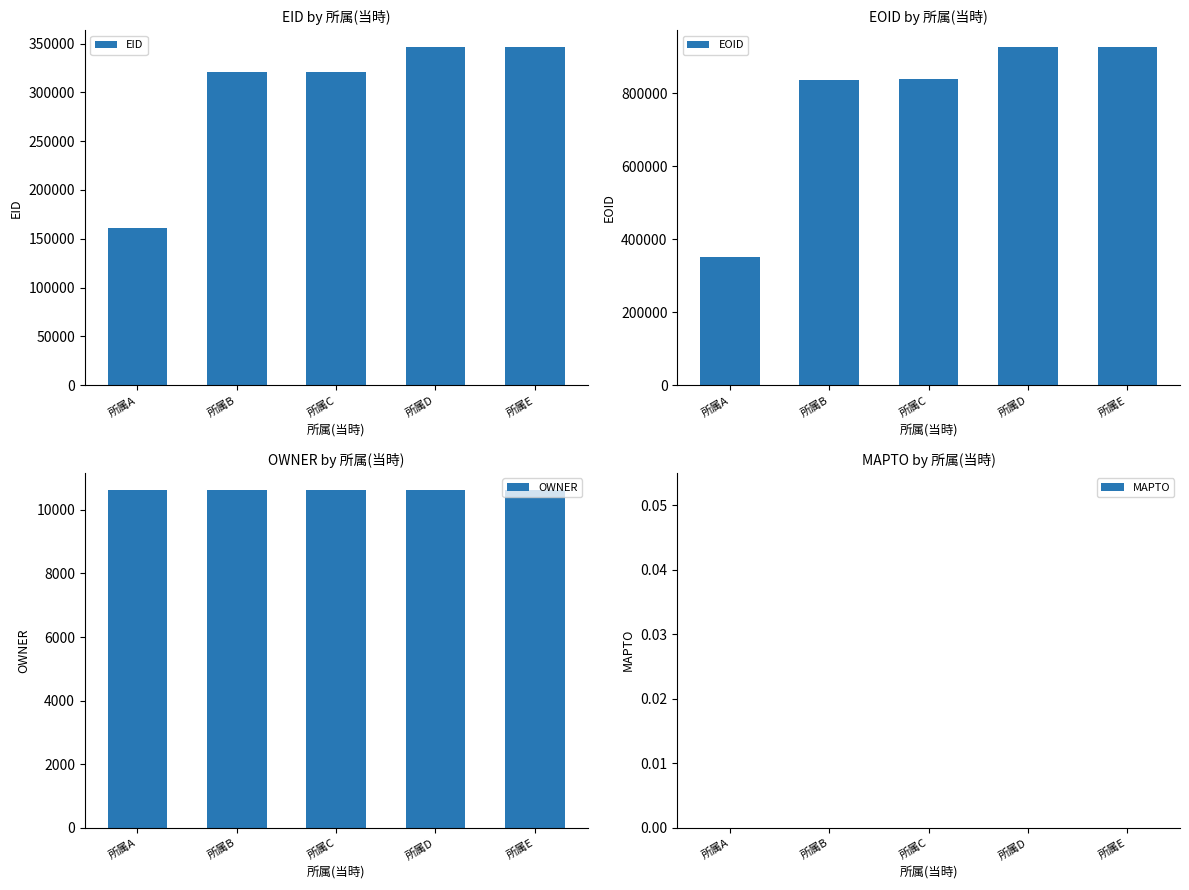

Where is EOID nearest to the value 638395?

所属B